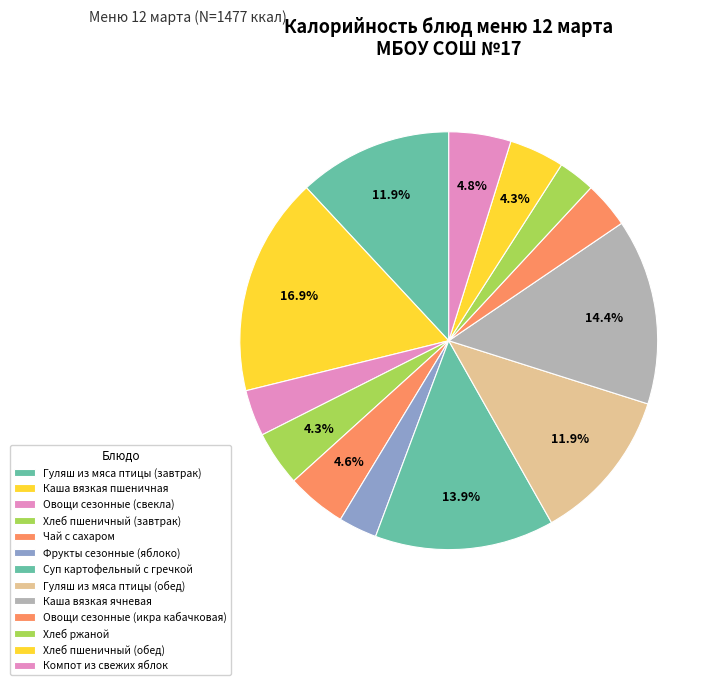

How much of the chart is everything except Фрукты сезонные (яблоко)?

97.0%